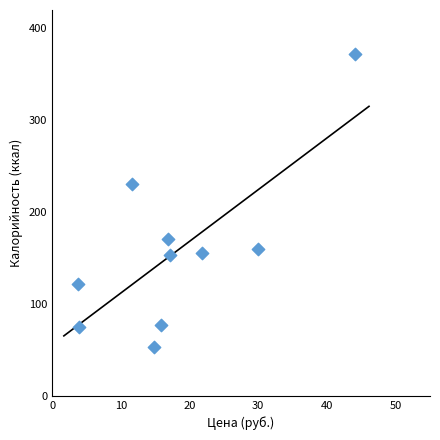

What Y value in the scatter plot is closest to 212?

231